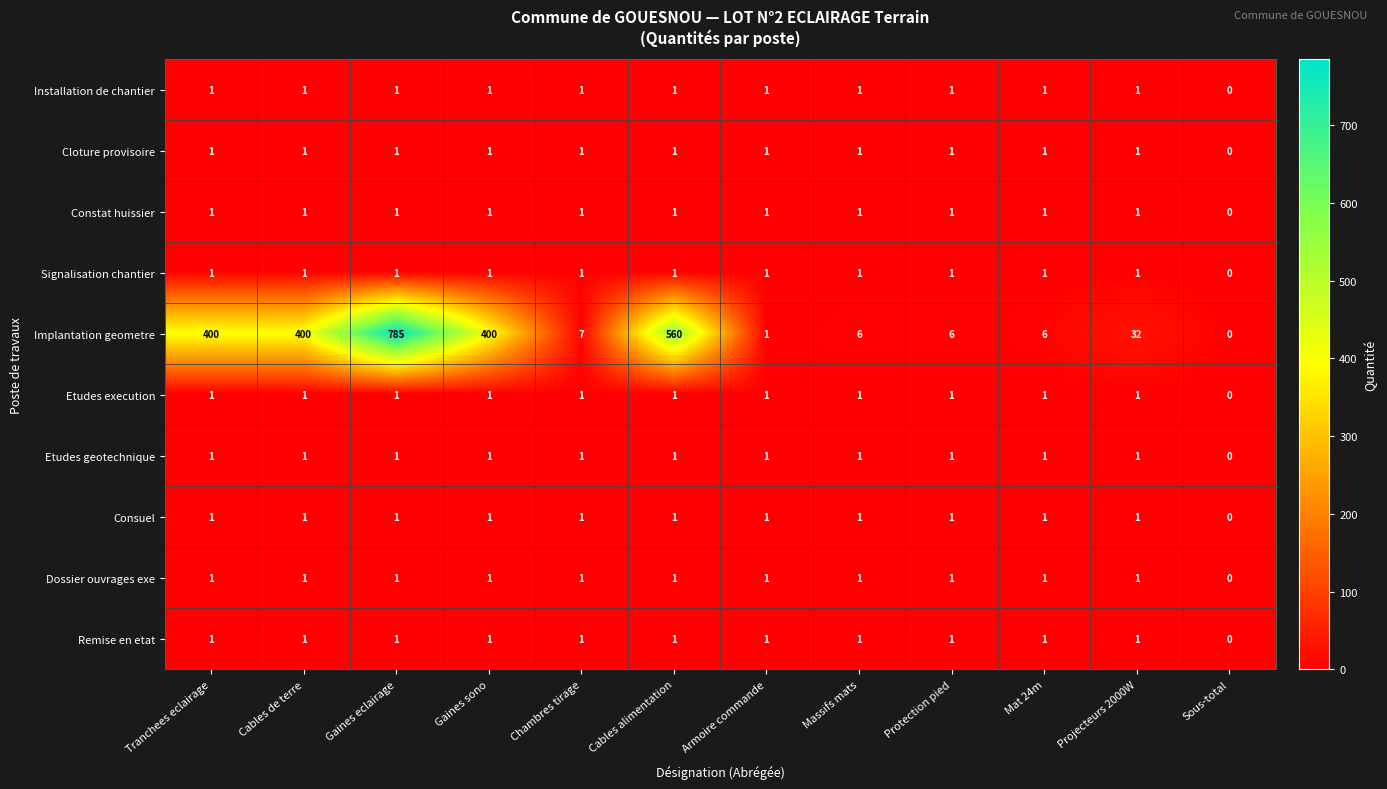

What is the maximum value shown in the chart?

785